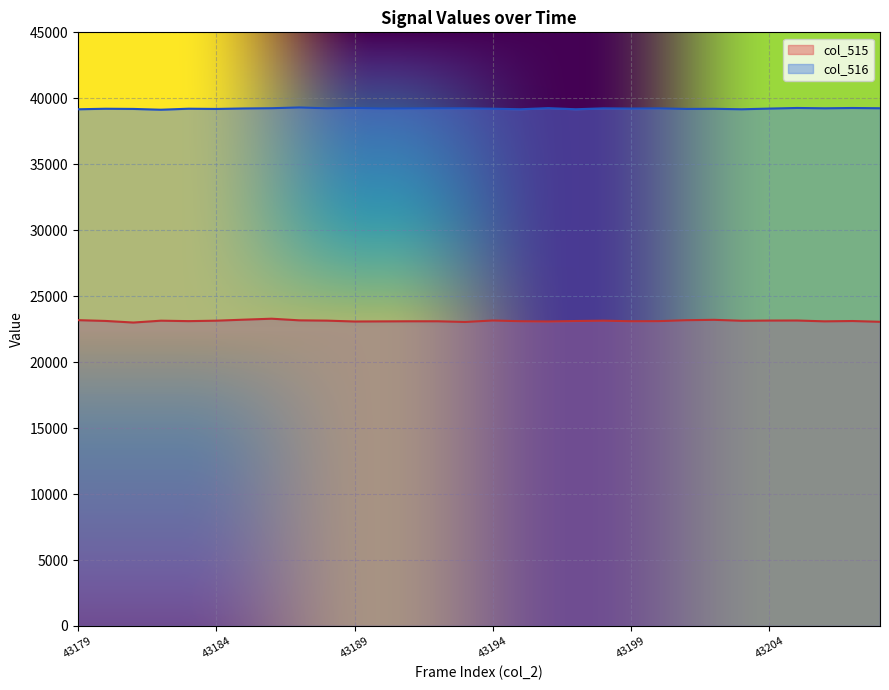

The col_515 series shows 14547 at 43195. True or false?

False